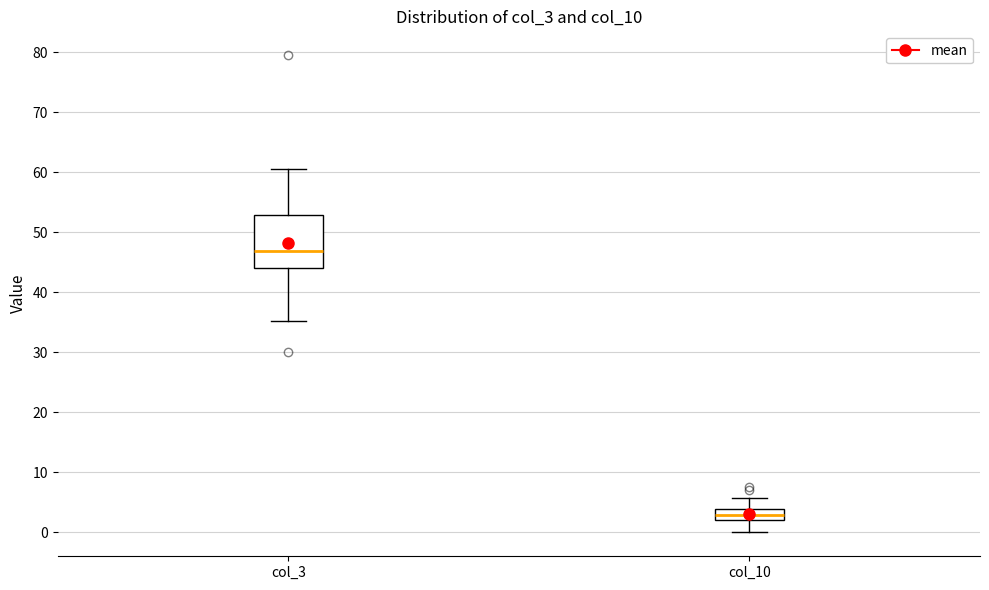

Reading left to right, transcribe this box plot: for each box, give where its median line is, the range the box spans, and where its two whiskers end, as read against the y-axis. The values are not printed on the chart, so give them approximately, as read against the axis.

col_3: median 47, box 44 to 53, whiskers 35 to 61
col_10: median 3, box 2 to 4, whiskers 0 to 6